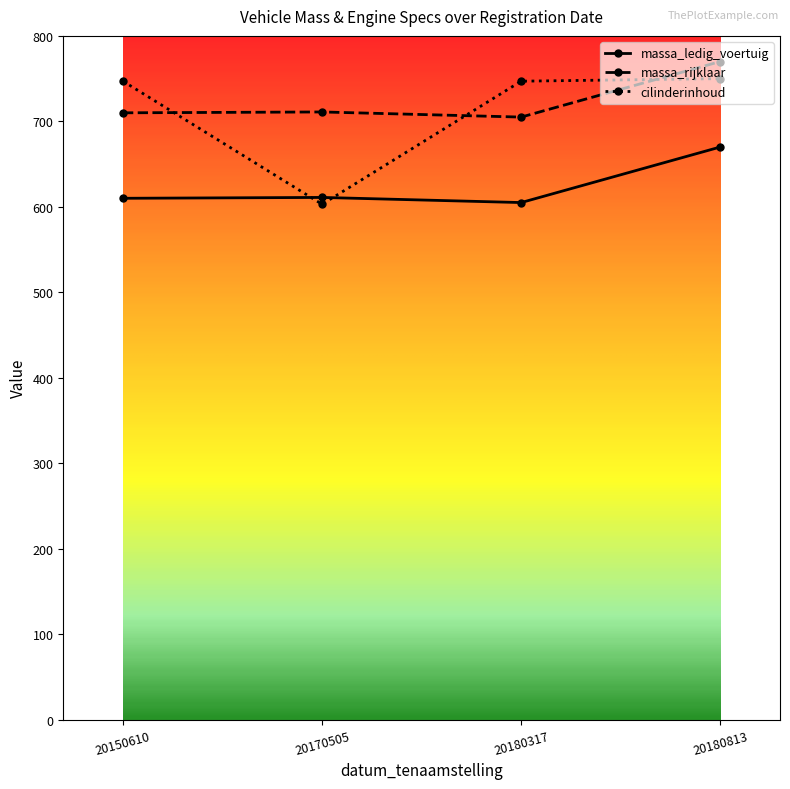

Which series changed the most between 20150610 and 20170505?

cilinderinhoud